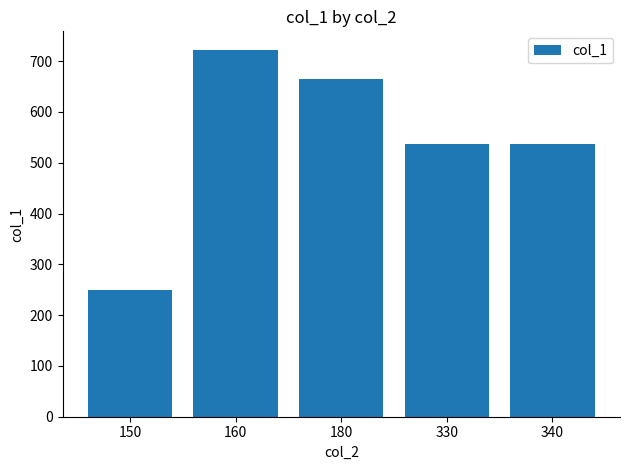

Between 150 and 340, which is larger?

340